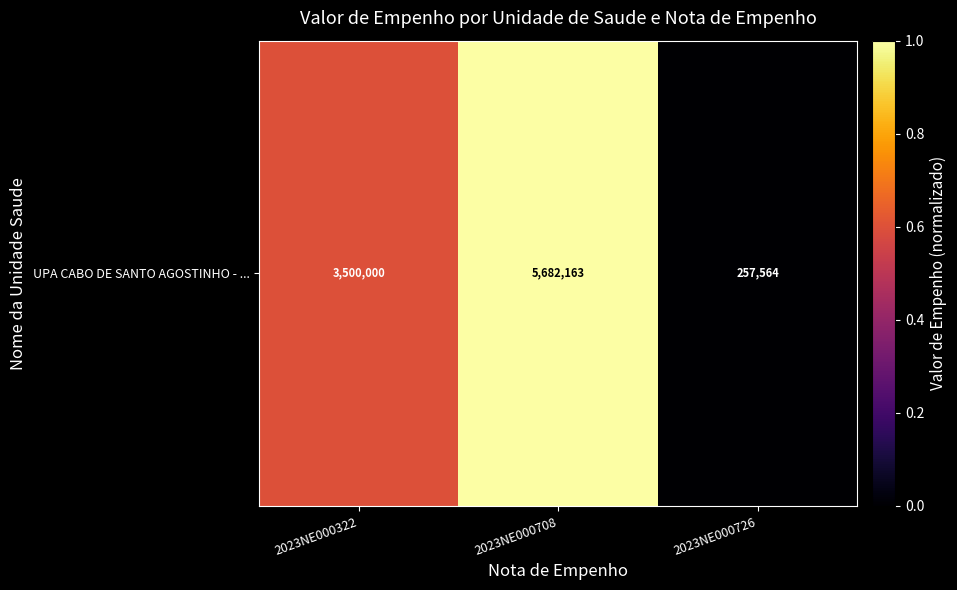

Which label corresponds to the smallest value in the chart?

2023NE000726